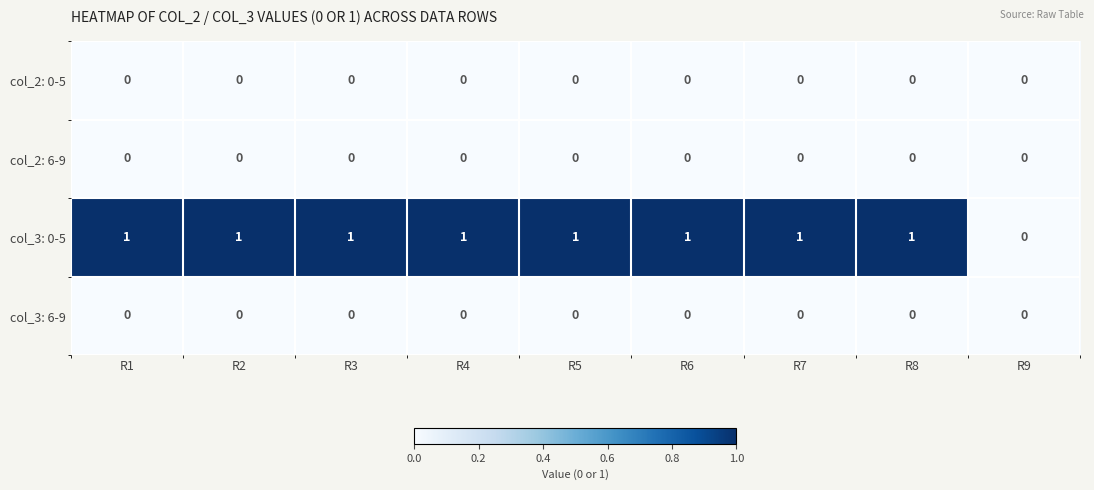

Which series has the largest range (max minus min)?

col_3: 0-5